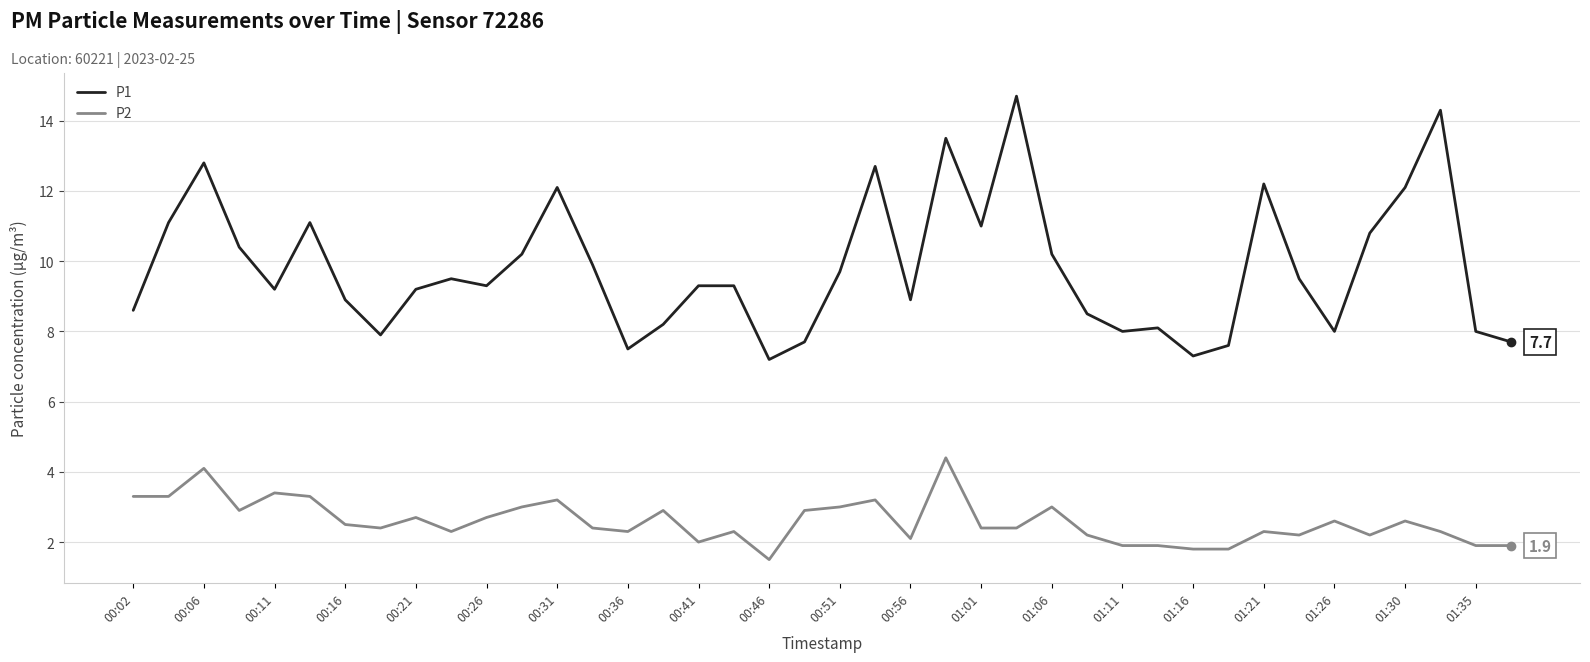

List the series in order of their peak value, lowest first.

P2, P1